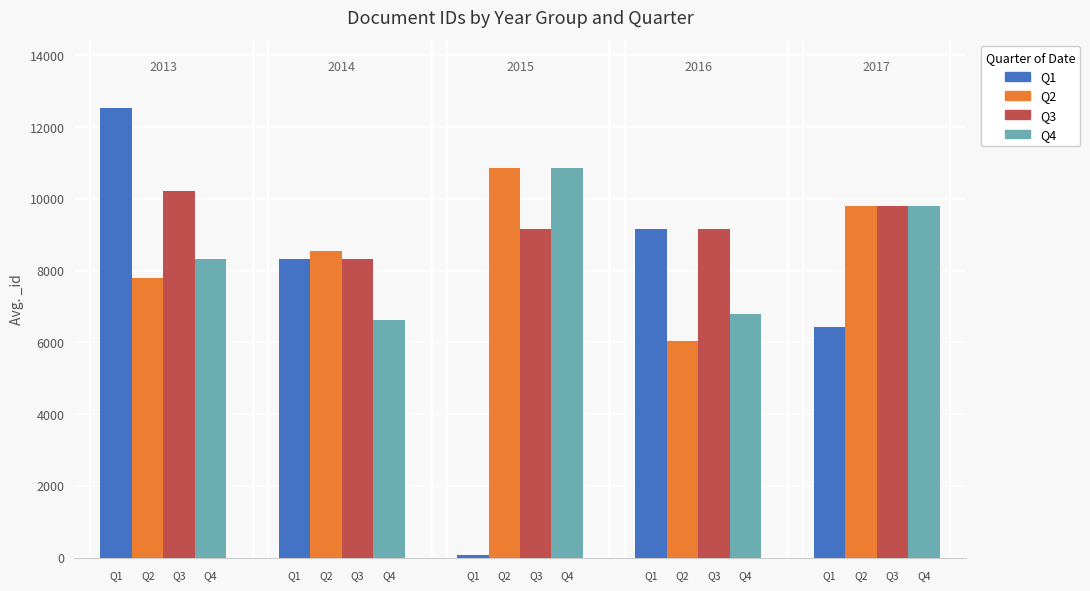

What is the maximum value shown in the chart?

12544